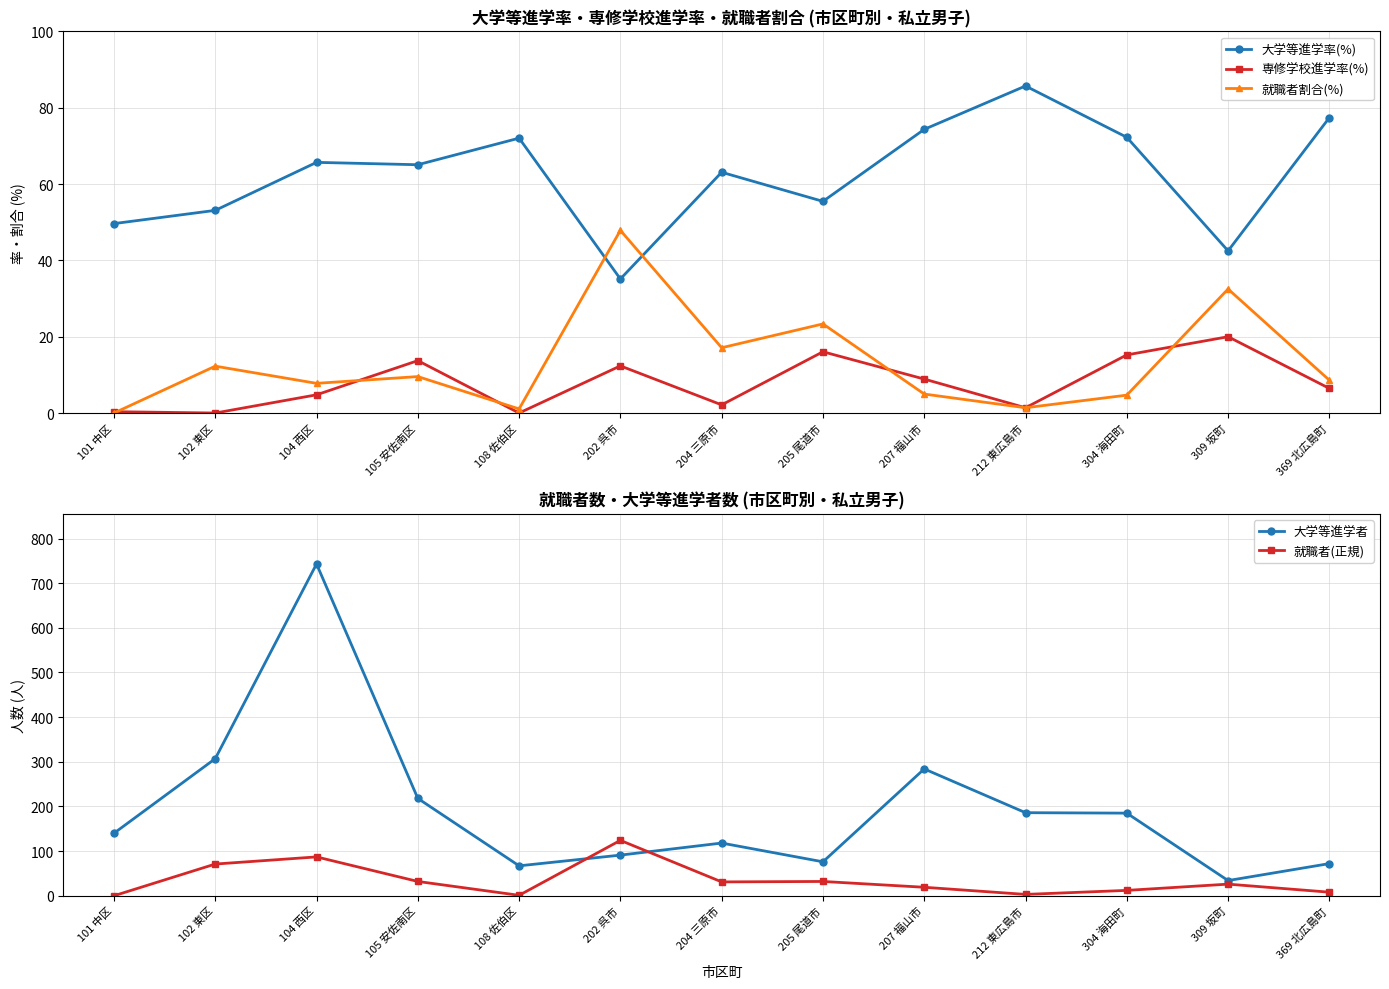

What is the sum of all 大学等進学率(%) values?

811.5